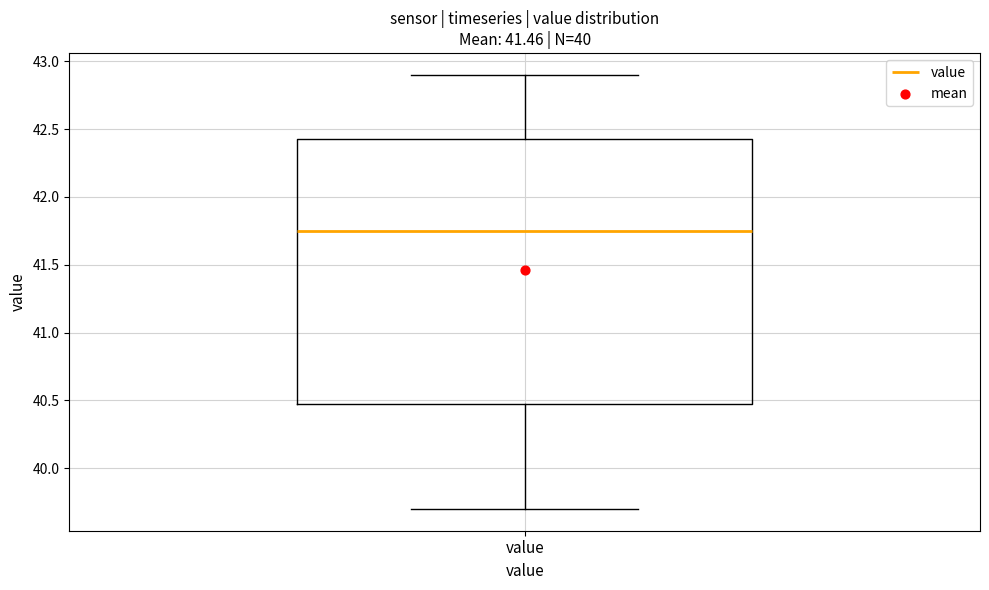

Where is the upper edge of the box for value on the y-axis? The values are not printed on the chart, so give them approximately, as read against the axis.

42.45